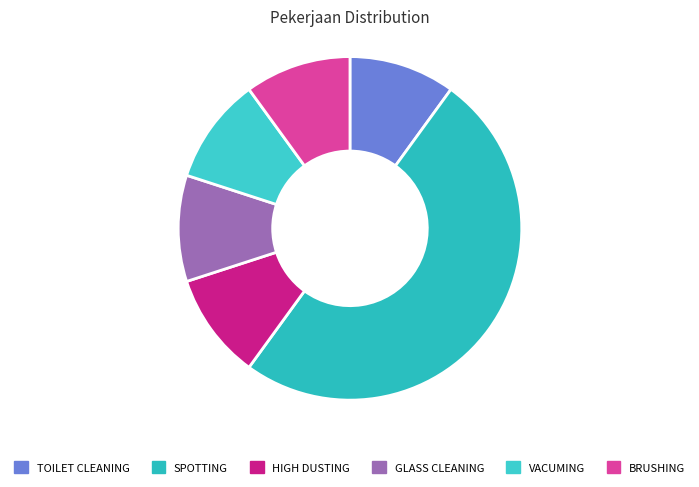

The BRUSHING slice represents 10% of the pie. True or false?

True